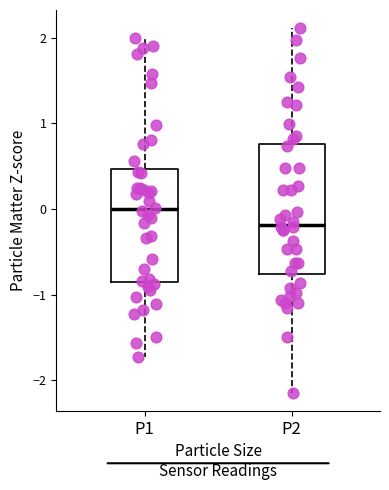

Which box's median line is the lowest?

P2